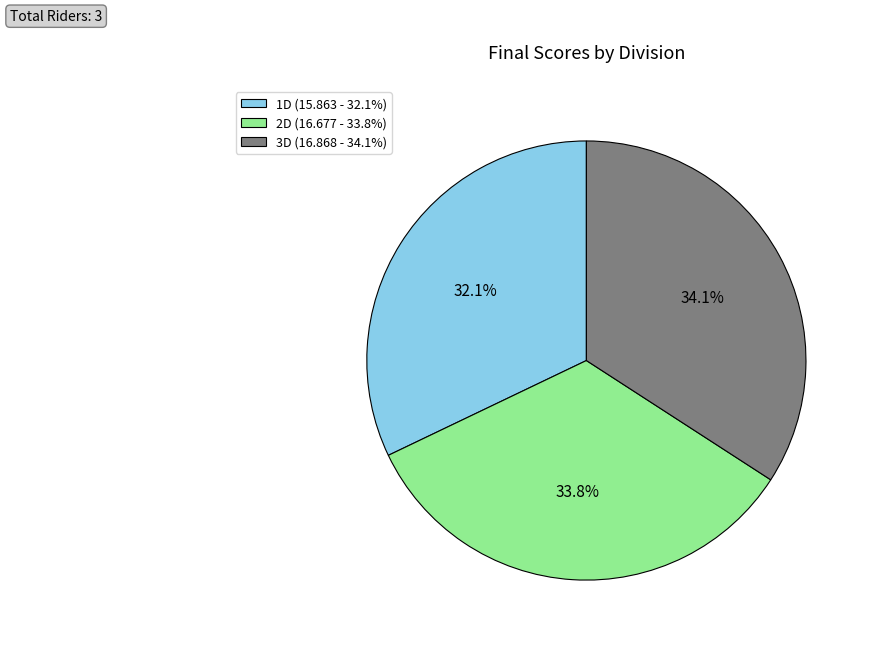

What percentage is NOT represented by 3D?

65.9%